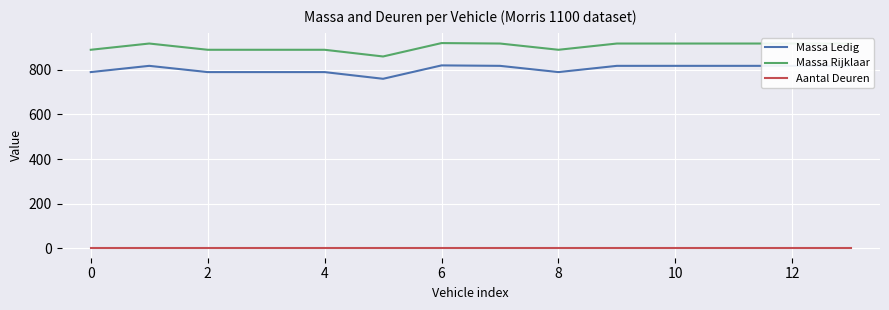

List the series in order of their peak value, highest first.

Massa Rijklaar, Massa Ledig, Aantal Deuren